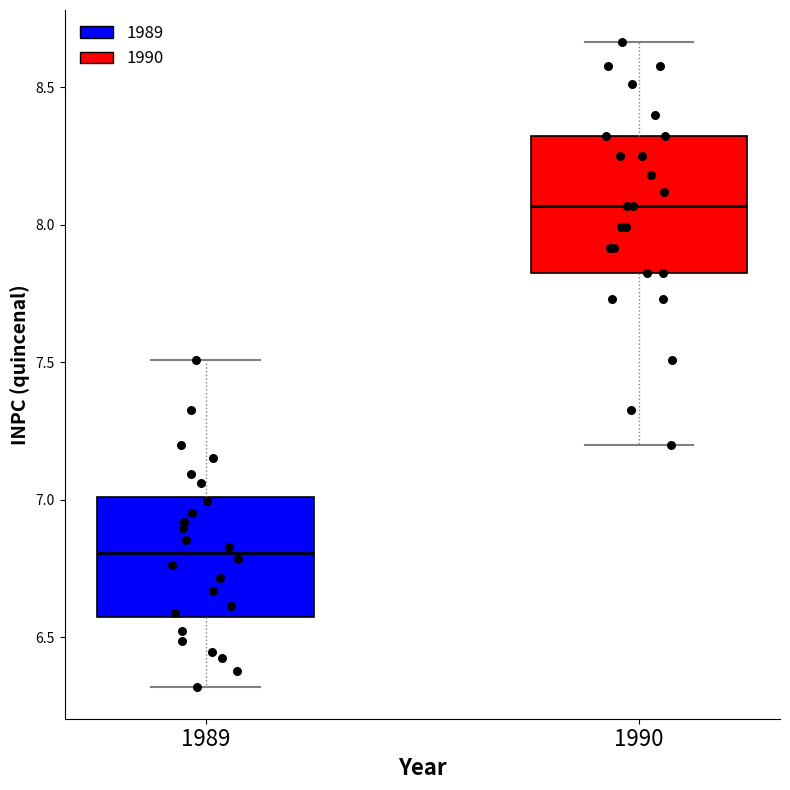

Which box has the lowest median line?

1989